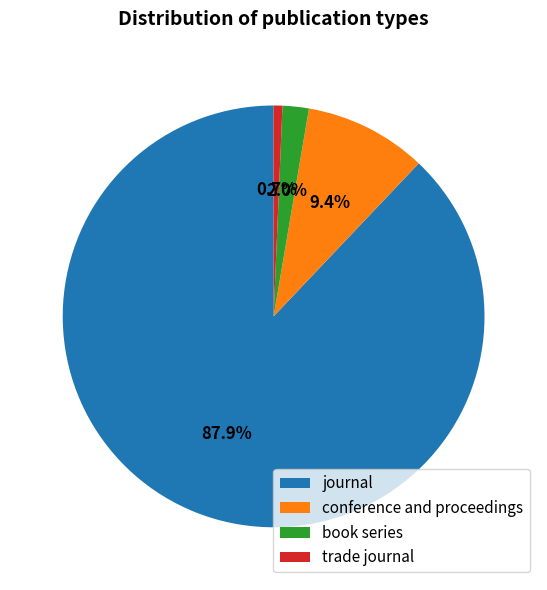

Which has a higher value, book series or conference and proceedings?

conference and proceedings